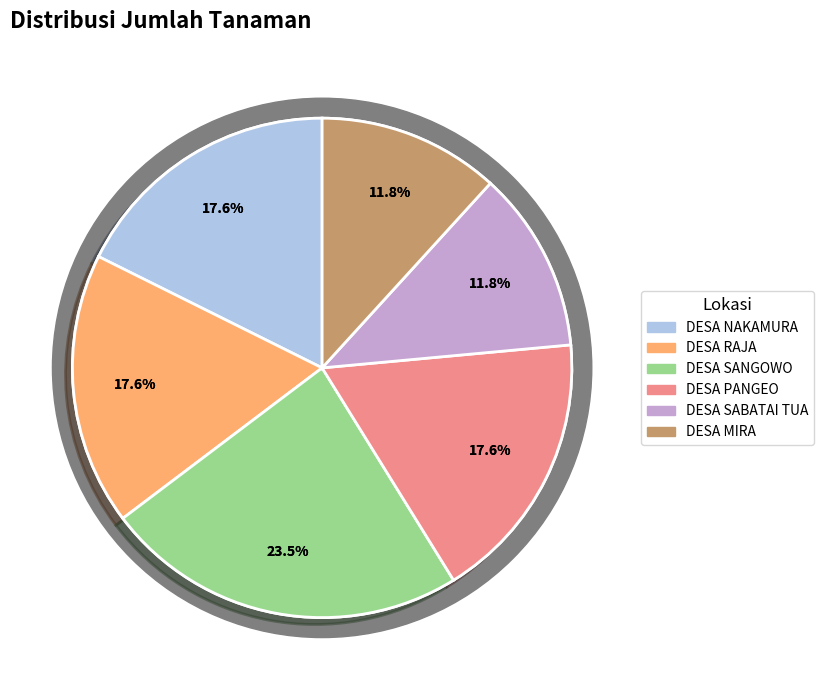

What percentage is NOT represented by DESA SANGOWO?

76.5%